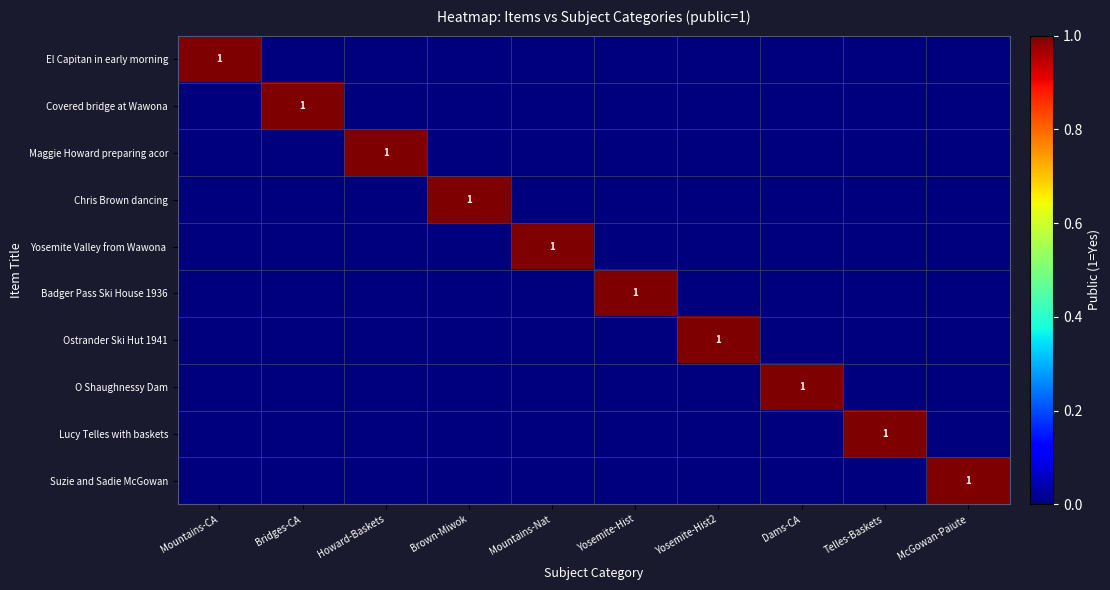

Which label corresponds to the smallest value in the chart?

Bridges-CA